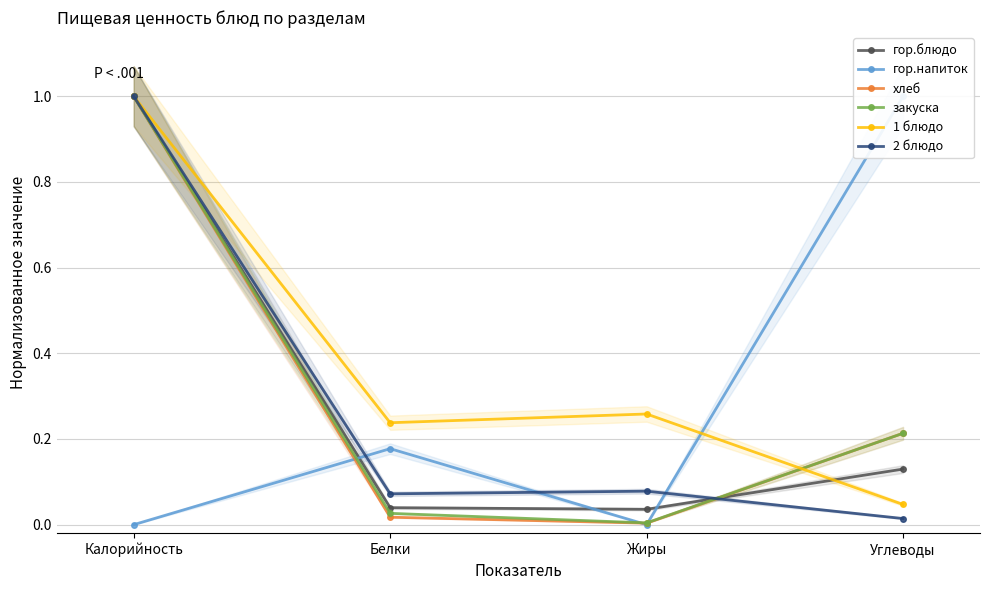

Reading left to right, extract all data points from this chart.

гор.блюдо: 1.0	0.0	0.0	0.1
гор.напиток: 0.0	0.2	0.0	1.0
хлеб: 1.0	0.0	0.0	0.2
закуска: 1.0	0.0	0.0	0.2
1 блюдо: 1.0	0.2	0.3	0.0
2 блюдо: 1.0	0.1	0.1	0.0